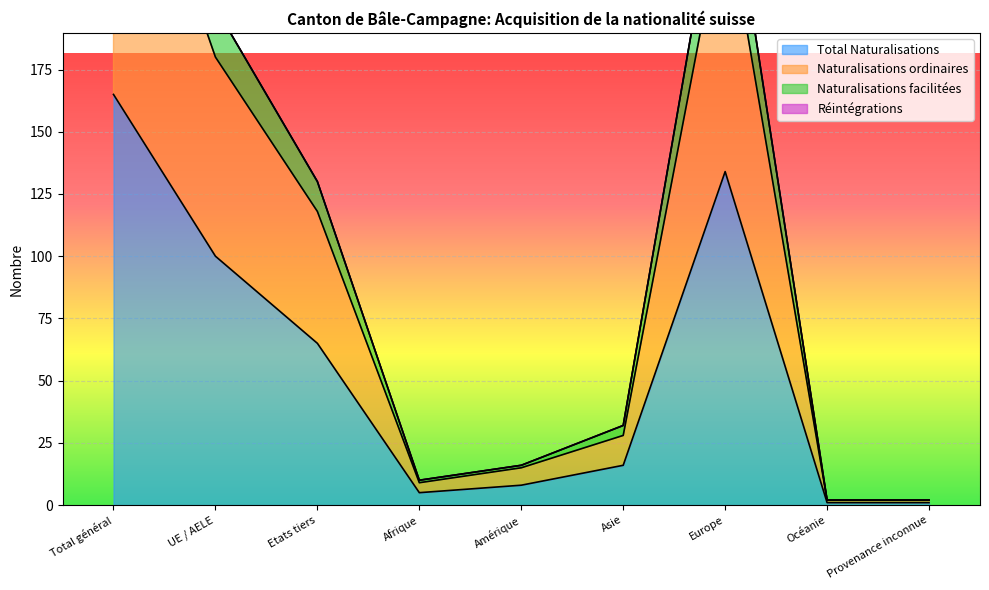

Between Amérique and Océanie, which series saw the biggest shift?

Naturalisations facilitées